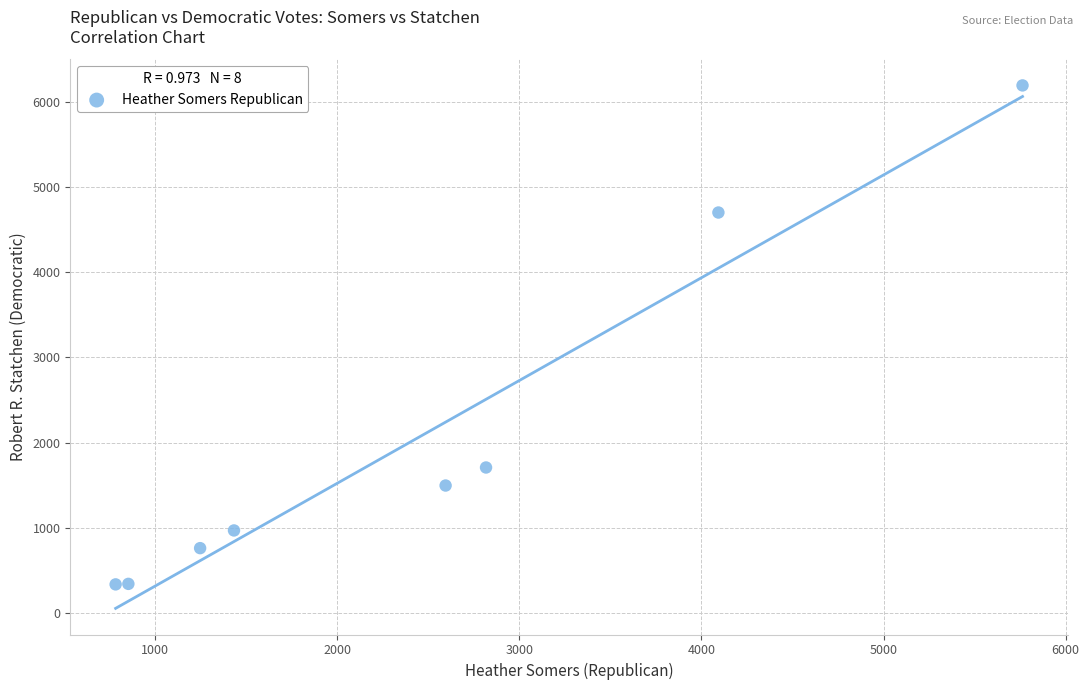

What Y value in the scatter plot is closest to 3265?

4704